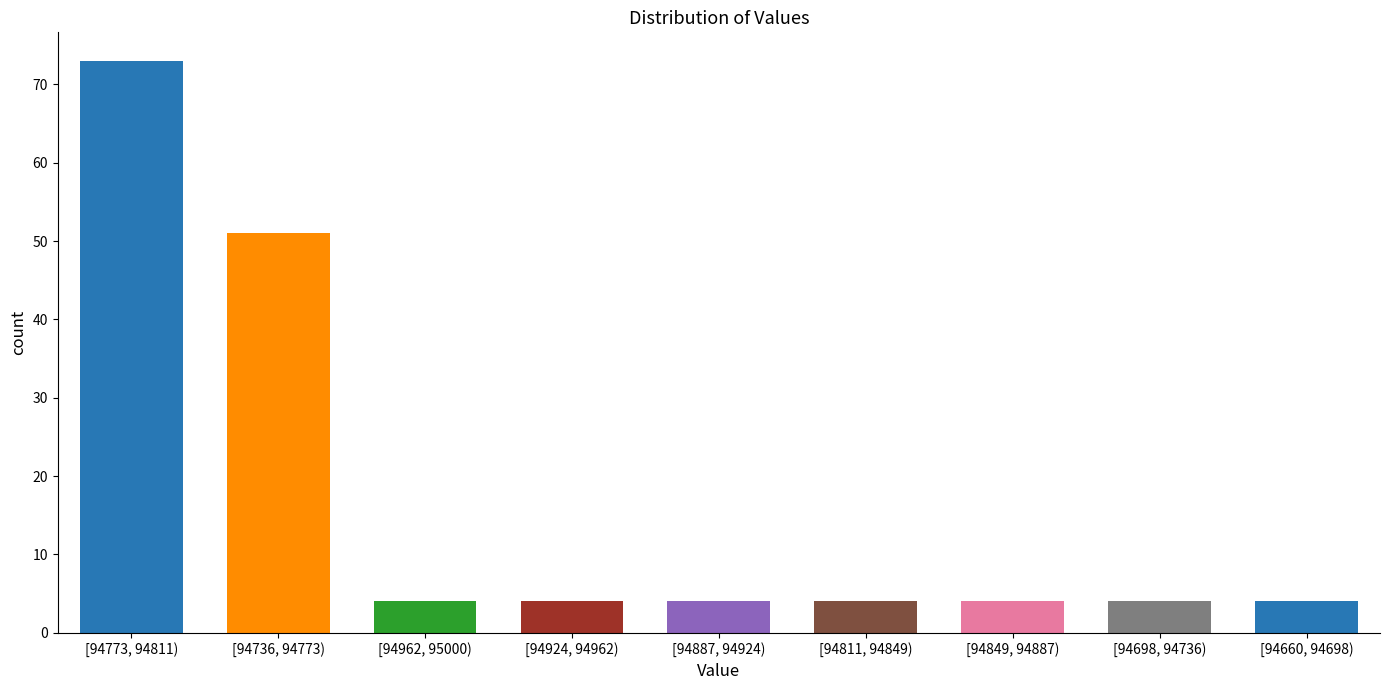

Reading left to right, transcribe all the data shown in this chart.

[94773, 94811)=73	[94736, 94773)=51	[94962, 95000)=4	[94924, 94962)=4	[94887, 94924)=4	[94811, 94849)=4	[94849, 94887)=4	[94698, 94736)=4	[94660, 94698)=4